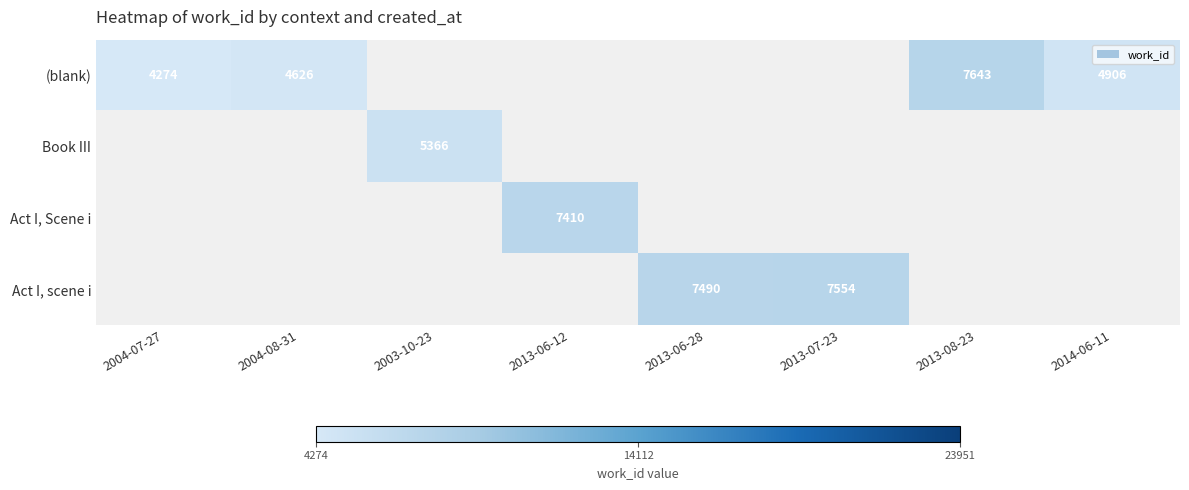

The Book III series shows 5366 at 2003-10-23. True or false?

True